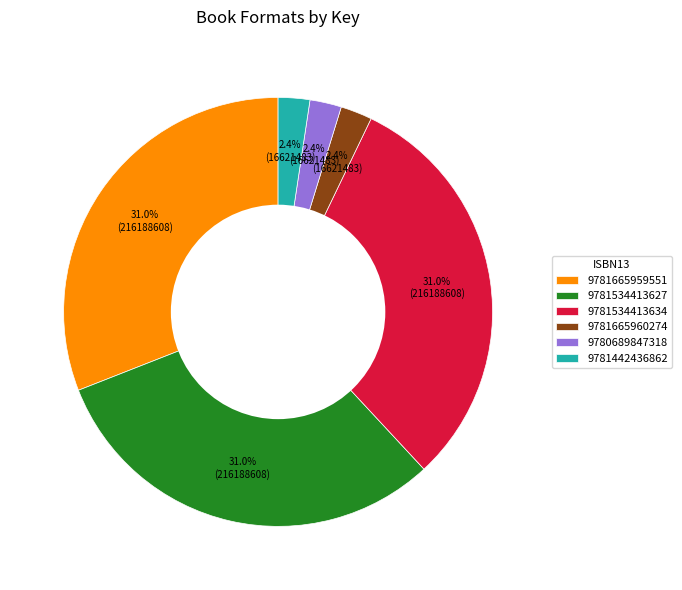

Which has a higher value, 9780689847318 or 9781665959551?

9781665959551